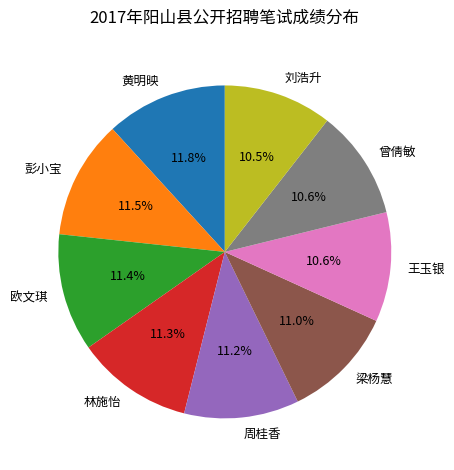

What percentage is the 周桂香 slice, to the nearest percent?

11%